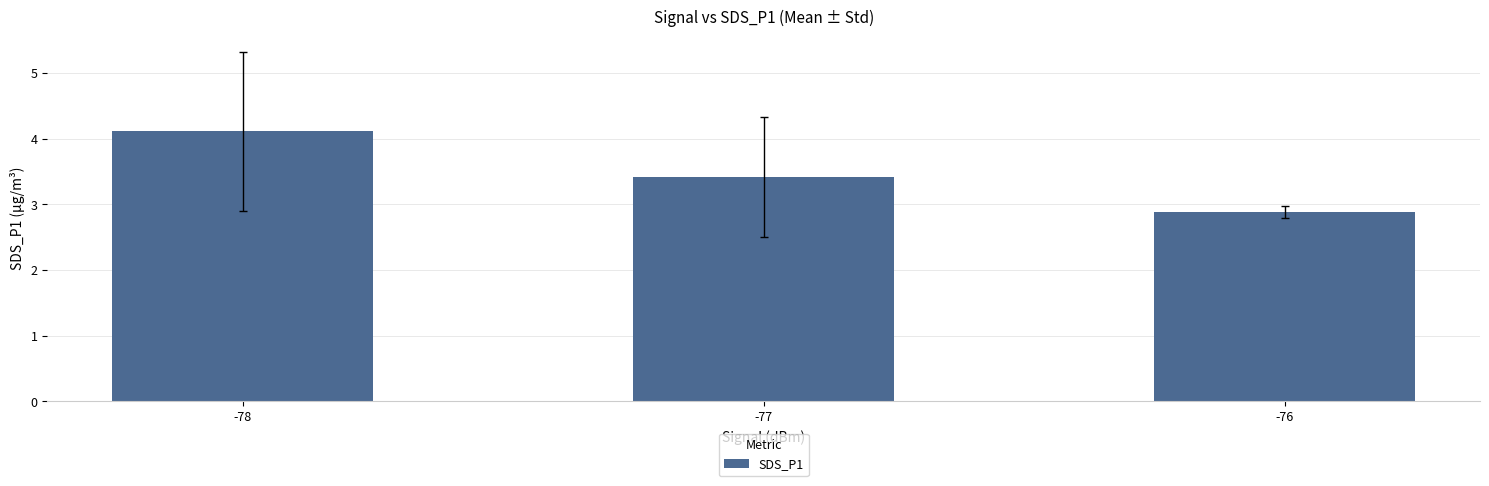

The value at -78 is 1.8. True or false?

False